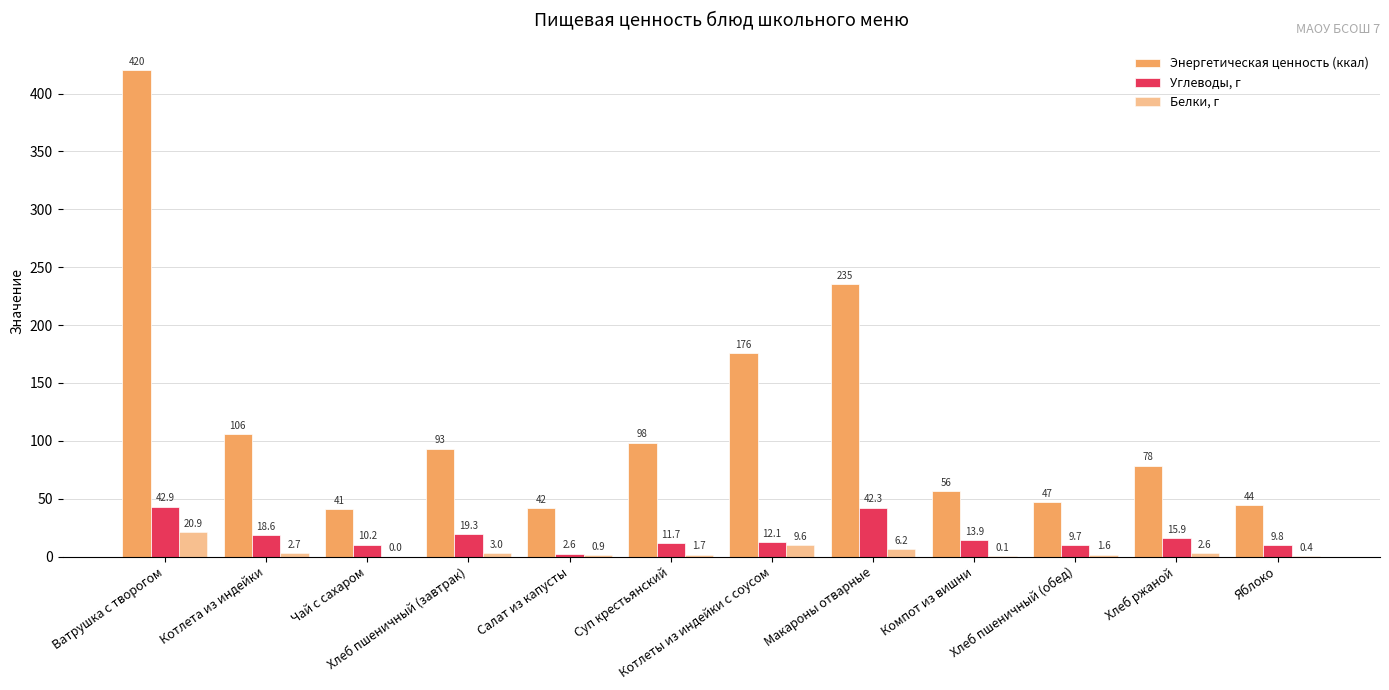

At which label is Белки, г closest to 10?

Котлеты из индейки с соусом